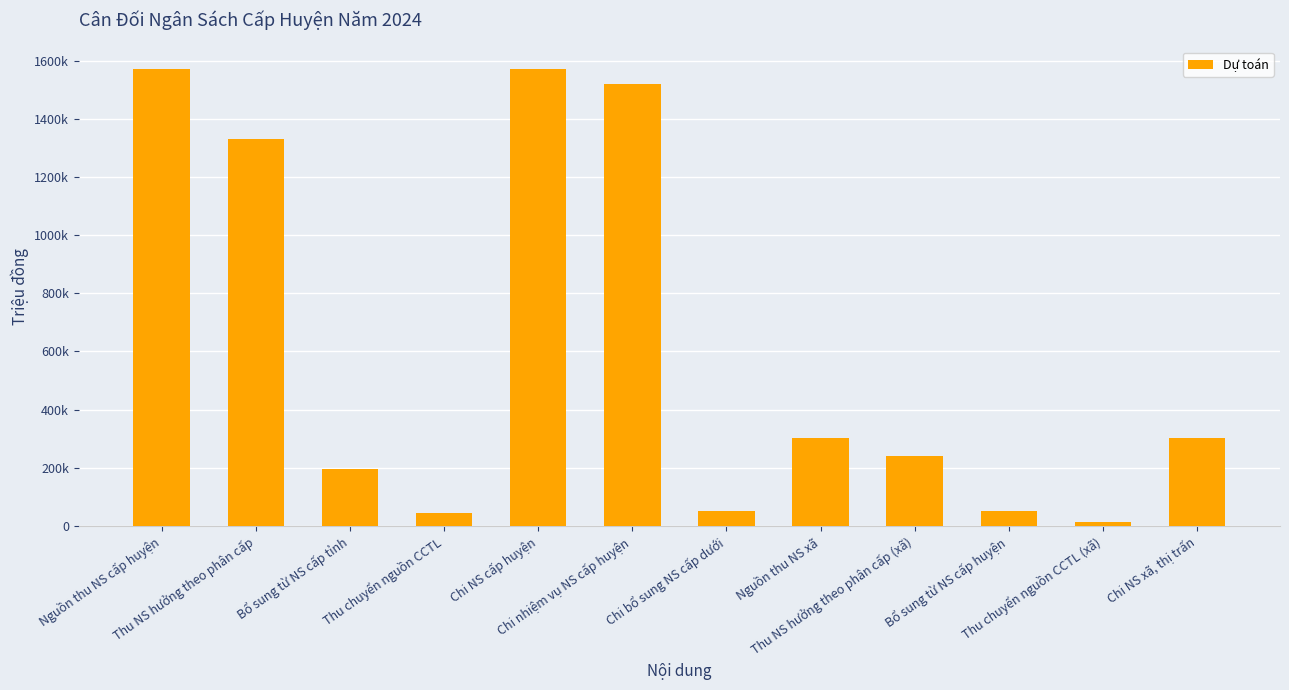

List the labels in order of value, largest first.

Nguồn thu NS cấp huyện, Chi NS cấp huyện, Chi nhiệm vụ NS cấp huyện, Thu NS hưởng theo phân cấp, Nguồn thu NS xã, Chi NS xã, thị trấn, Thu NS hưởng theo phân cấp (xã), Bổ sung từ NS cấp tỉnh, Chi bổ sung NS cấp dưới, Bổ sung từ NS cấp huyện, Thu chuyển nguồn CCTL, Thu chuyển nguồn CCTL (xã)